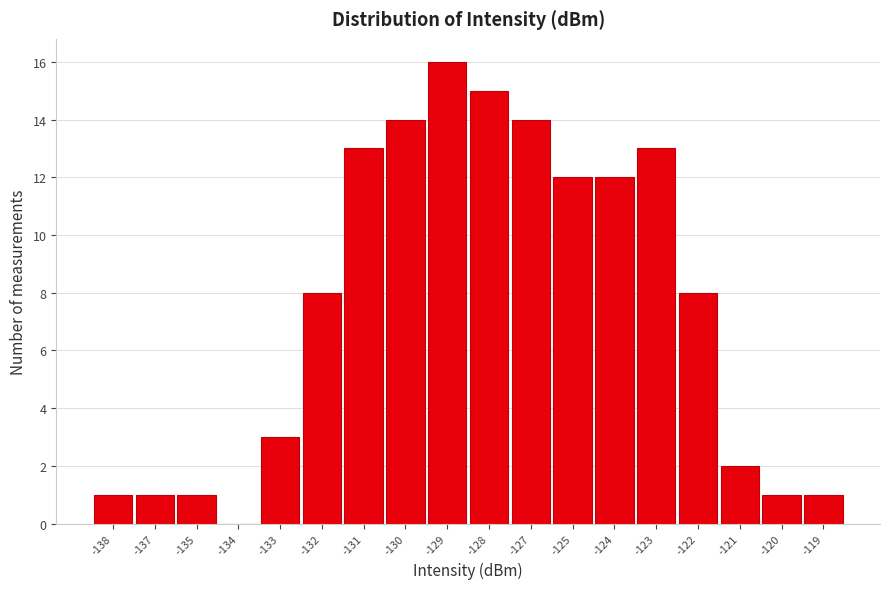

Reading left to right, list all the values displayed in this chart.

-138=1	-137=1	-135=1	-134=0	-133=3	-132=8	-131=13	-130=14	-129=16	-128=15	-127=14	-125=12	-124=12	-123=13	-122=8	-121=2	-120=1	-119=1